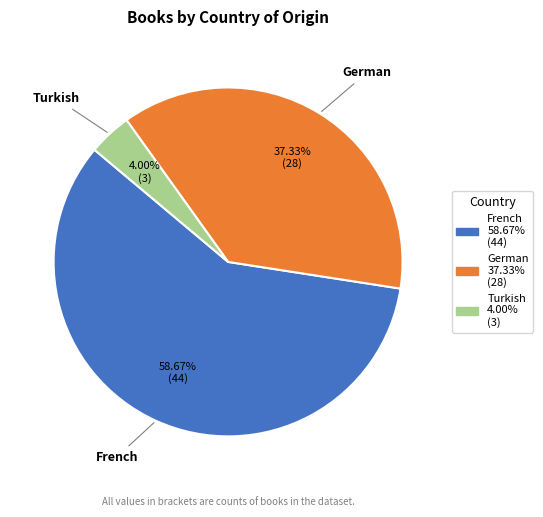

Which slice represents more than half of the pie?

French